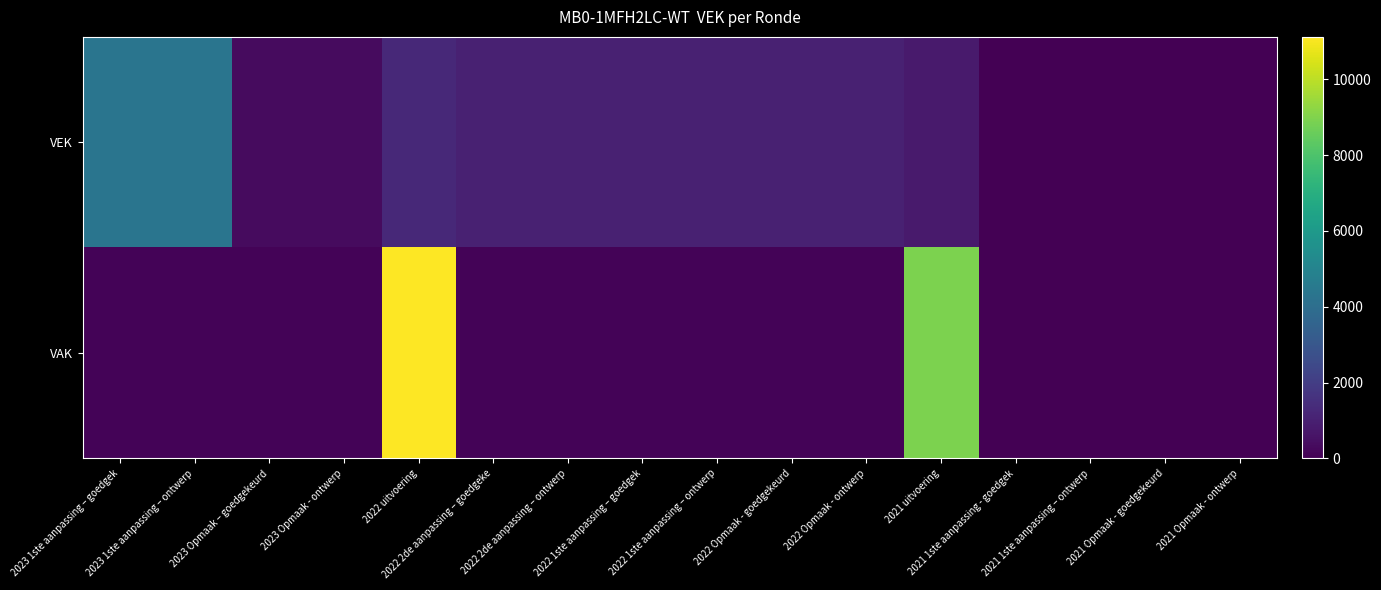

Count the number of data series in this chart.

2